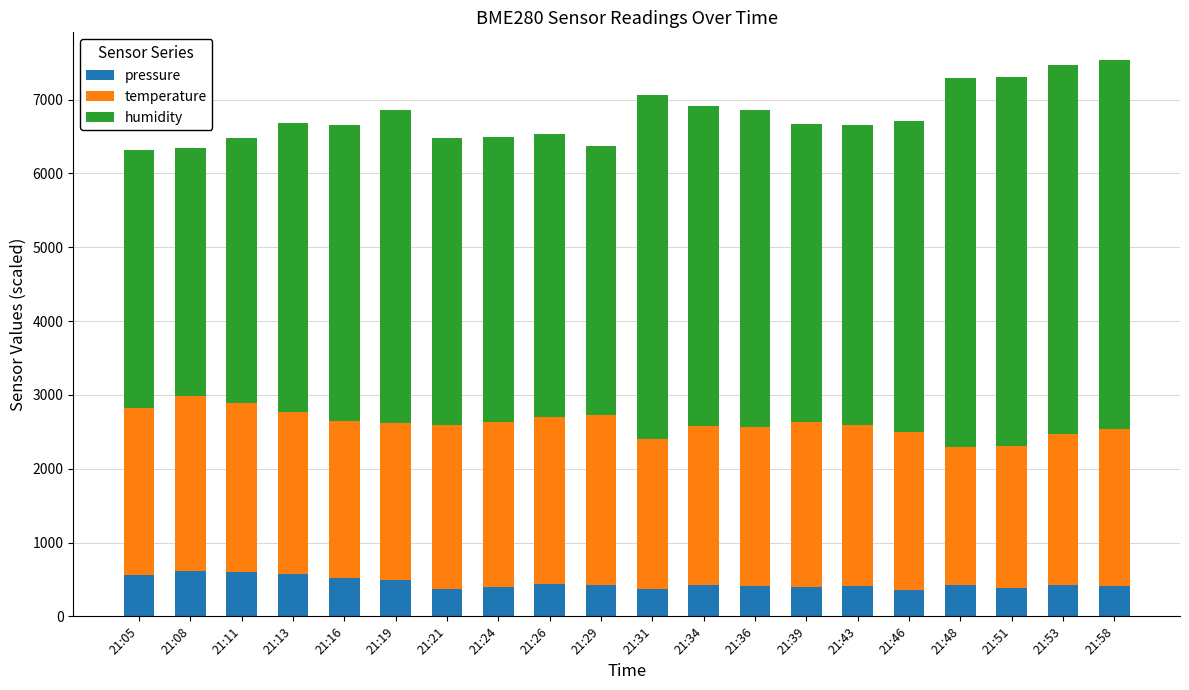

What is the lowest value of the pressure series?

363.3